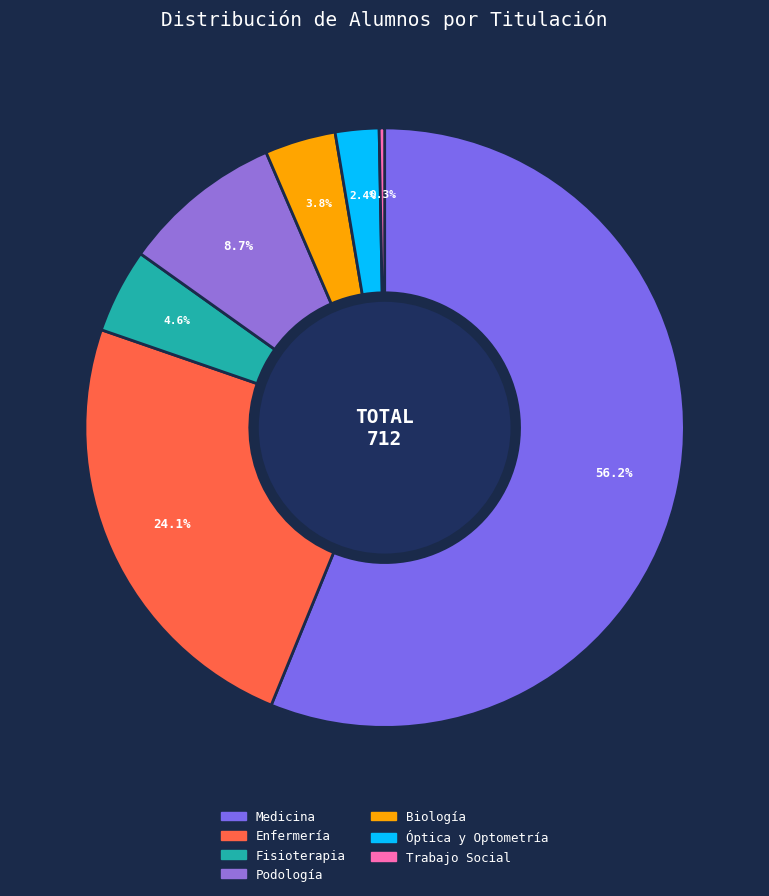

Is Medicina the majority of the pie?

Yes